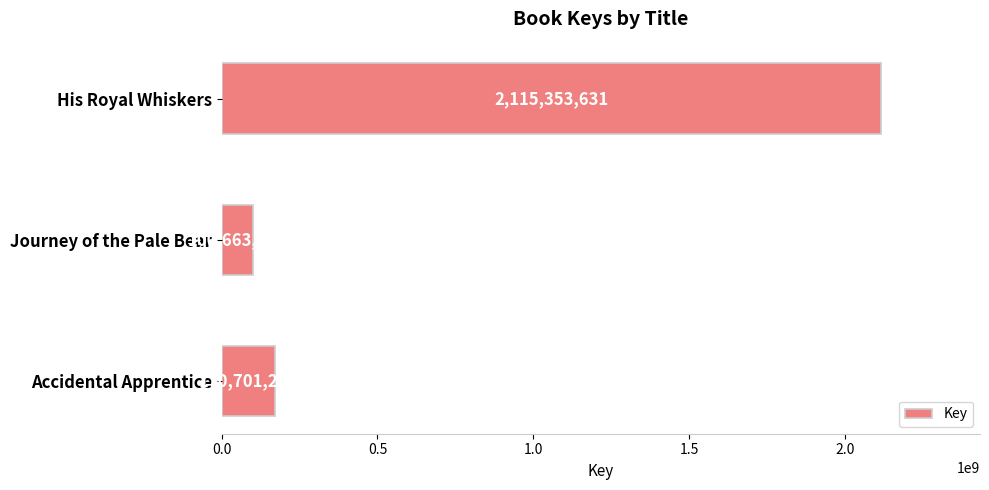

What is the sum of the values at His Royal Whiskers and Journey of the Pale Bear?

2216016857